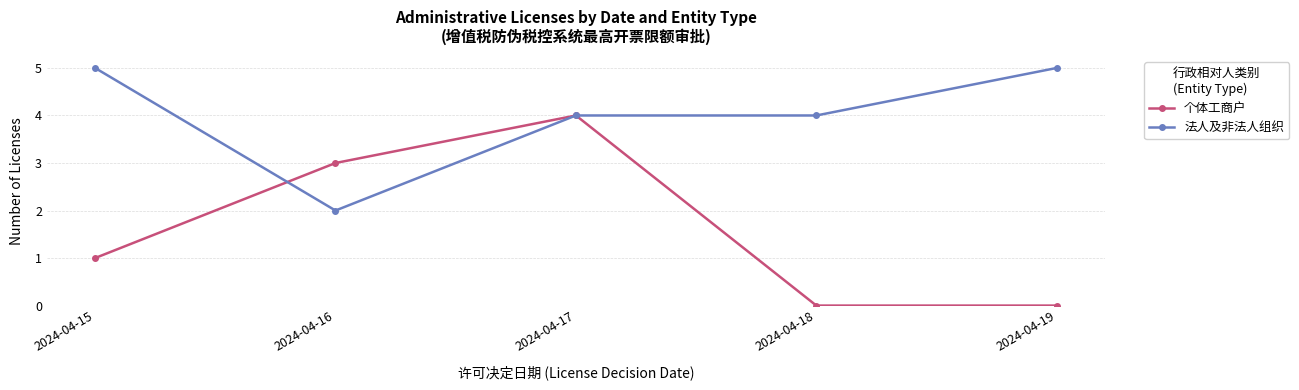

In 个体工商户, how many points are higher than both neighbors (excluding endpoints)?

1